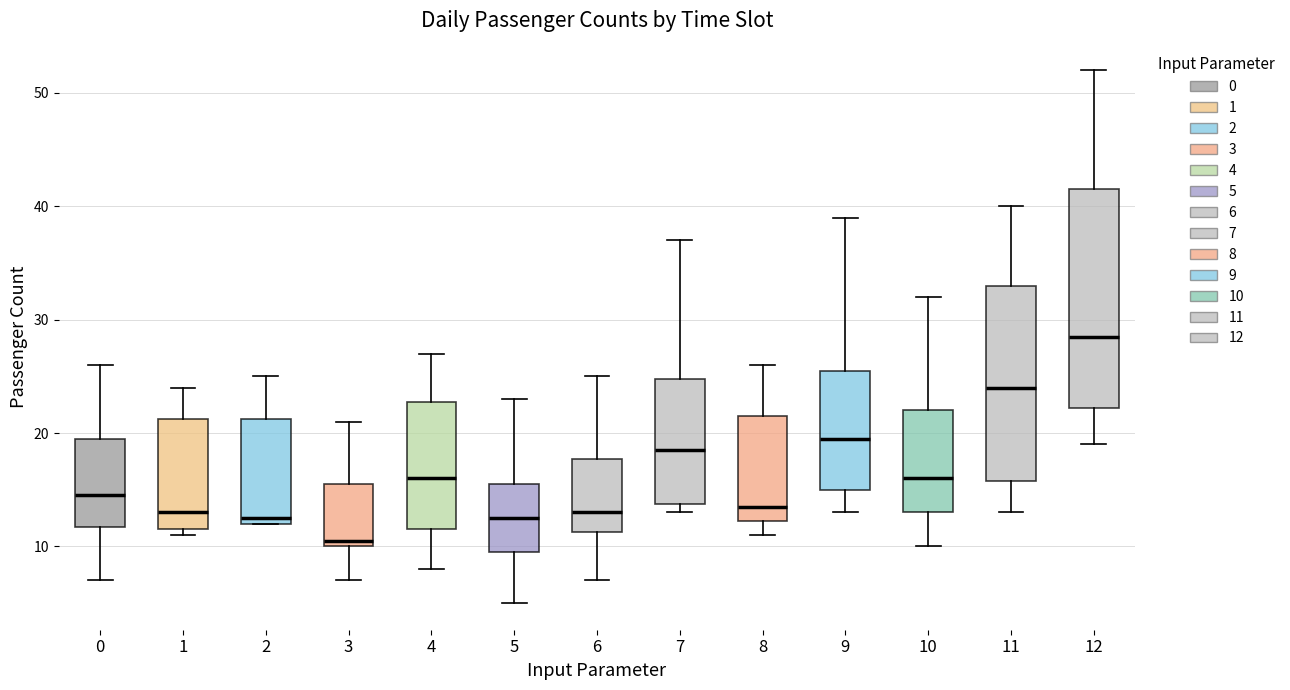

Which box is the tallest, from its lower edge to its upper edge?

12